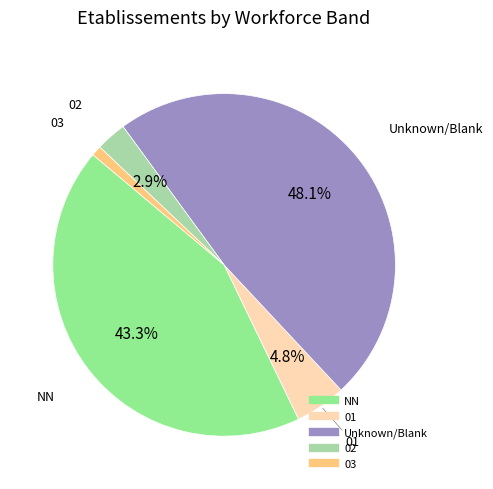

To the nearest percent, what is the average slice percentage?

20%